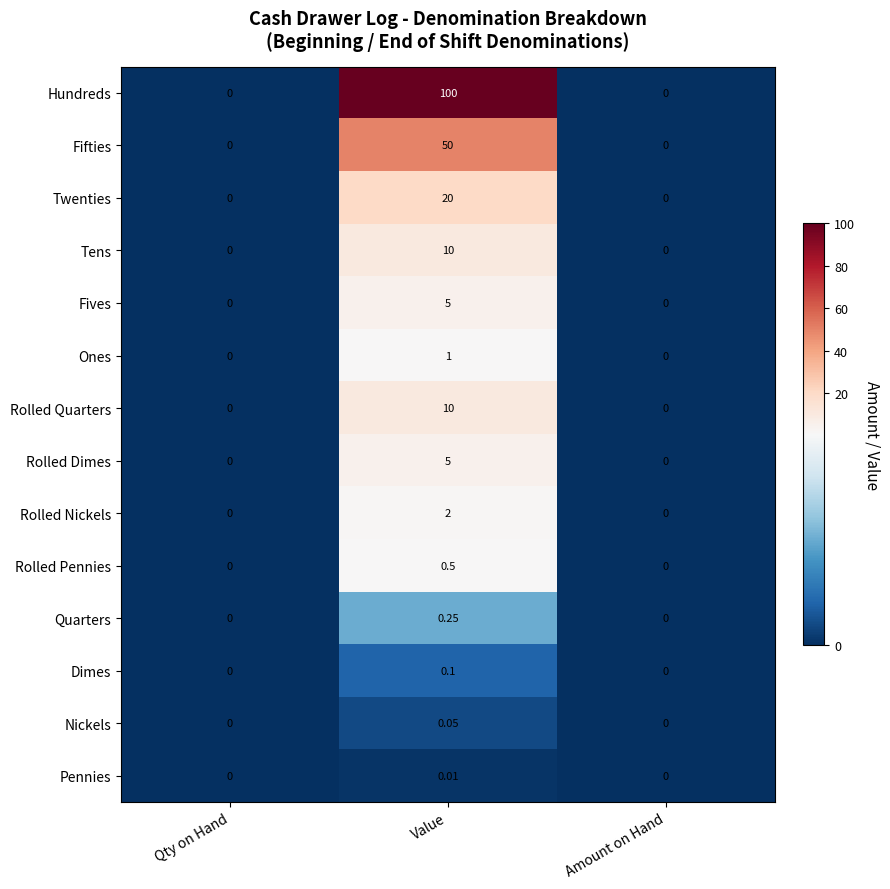

Which series has the largest total across all categories?

Hundreds